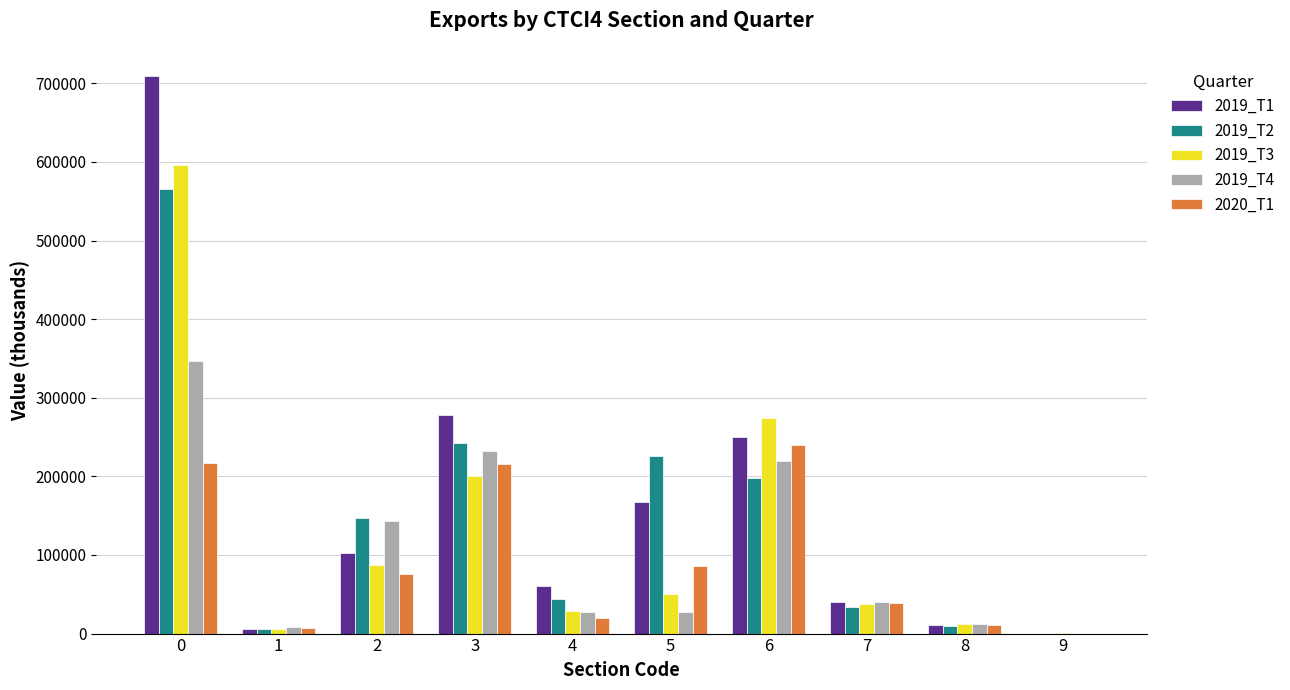

What is the sum of the 2019_T3 values at 4 and 0?

624713.5